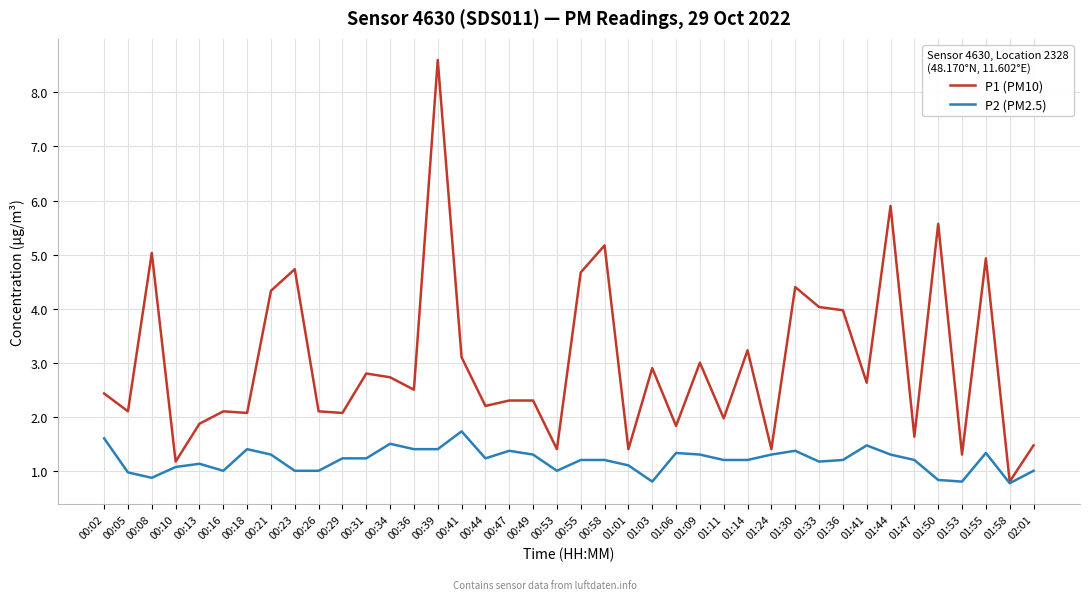

What position from the right is 01:06?

16